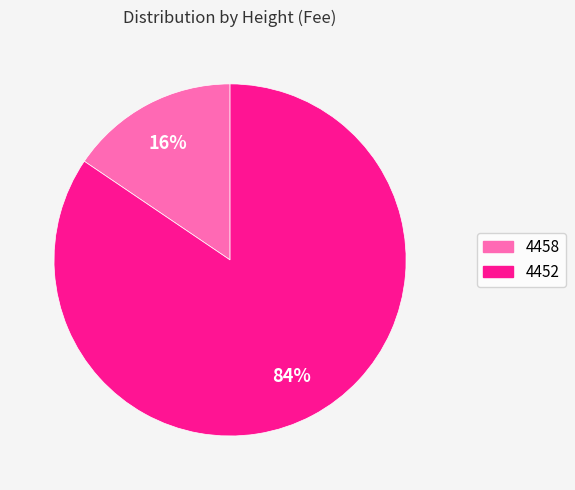

Is the sum of 4452 and 4458 greater than half?

Yes